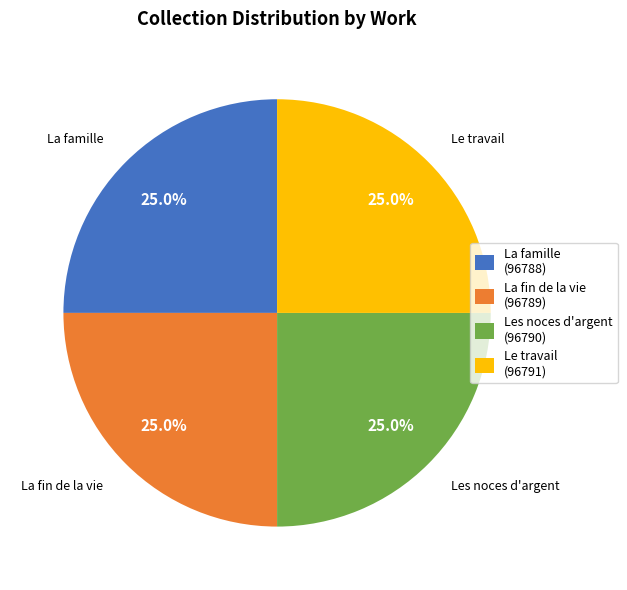

What is the ratio of the value at Le travail (96791) to the value at La famille (96788)?

1.0